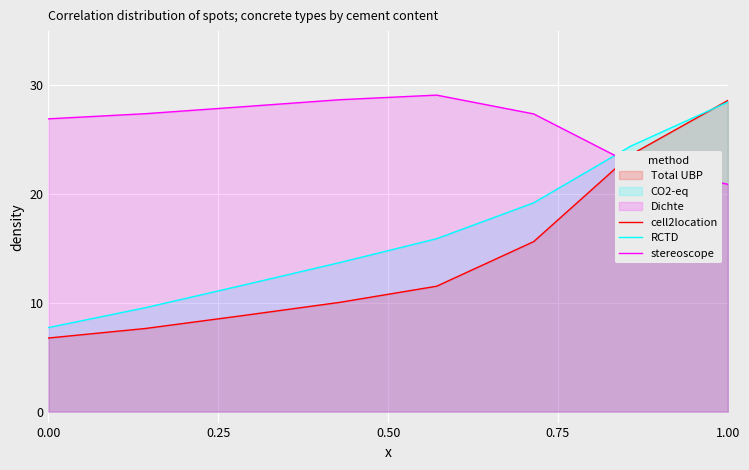

Which series has the largest range (max minus min)?

cell2location